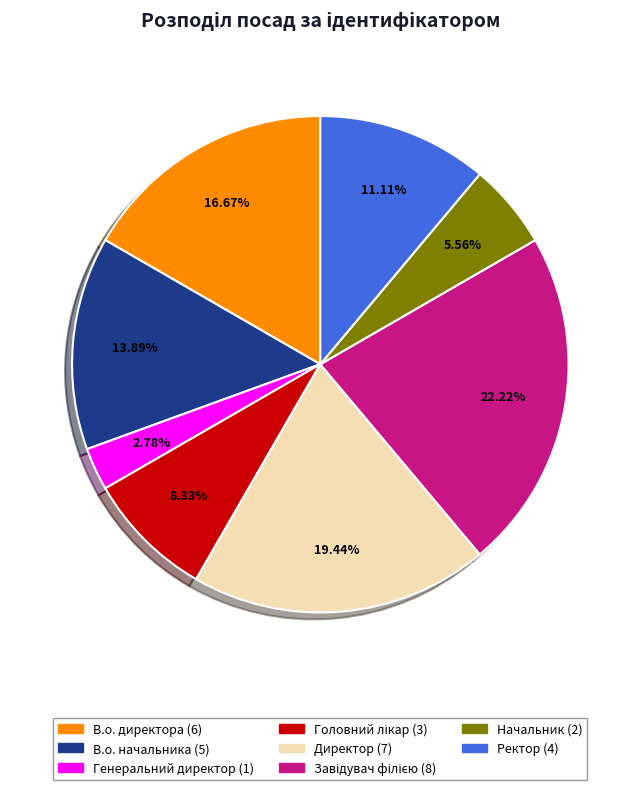

Count the number of slices in the pie.

8